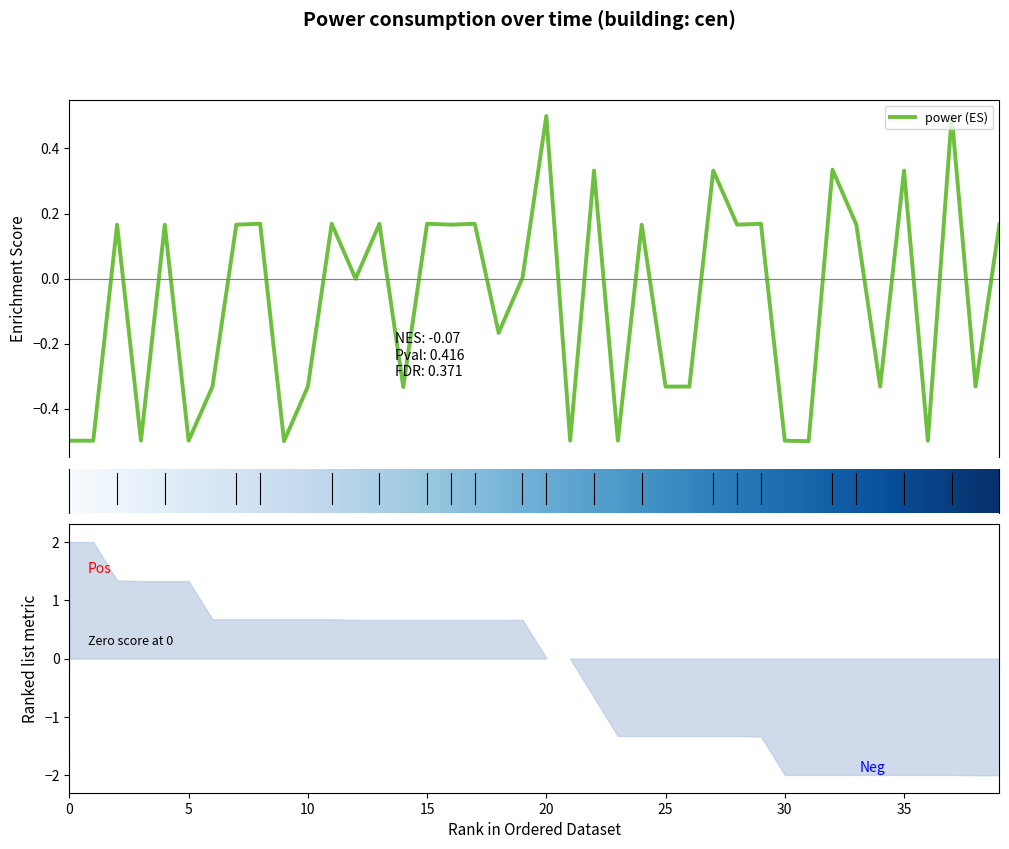

The value at 00:30 is 0.0. True or false?

False